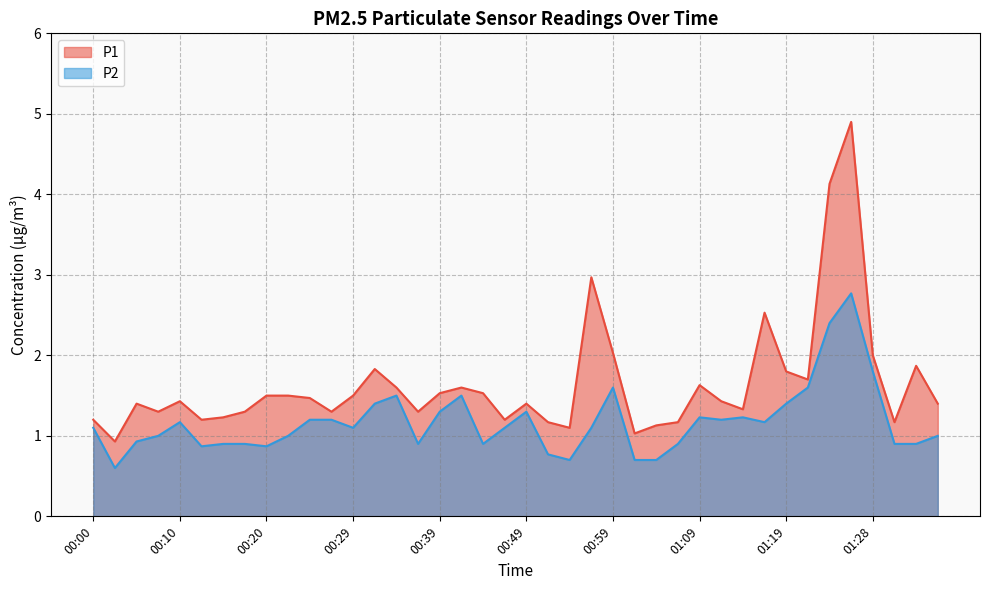

True or false: P1 and P2 intersect in this chart.

False